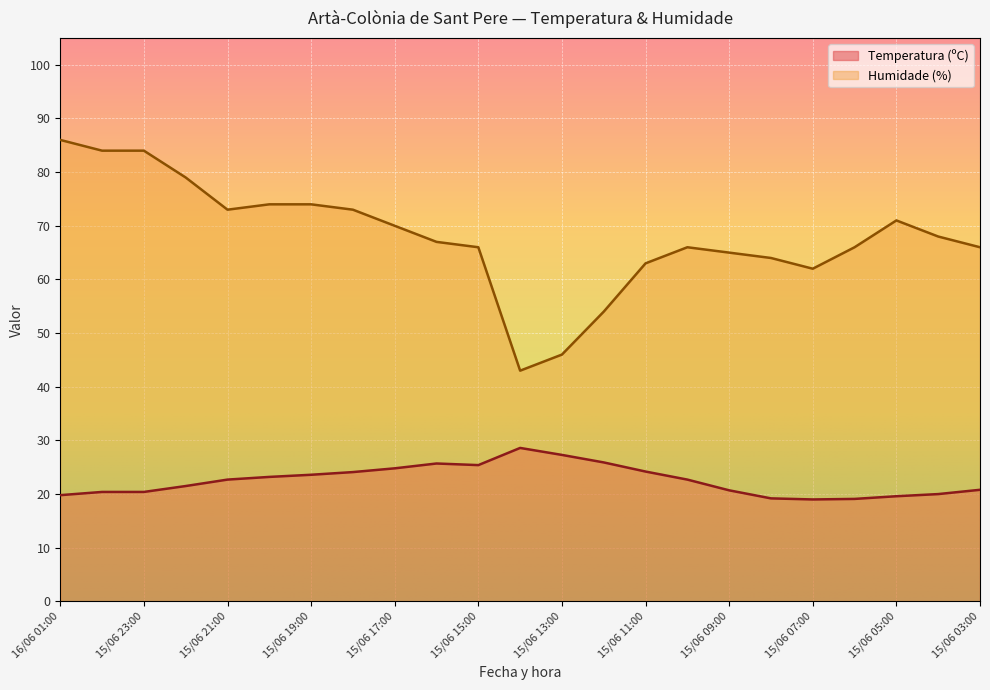

What is the value of the Humidade (%) point at the 21st from the left?

71.0